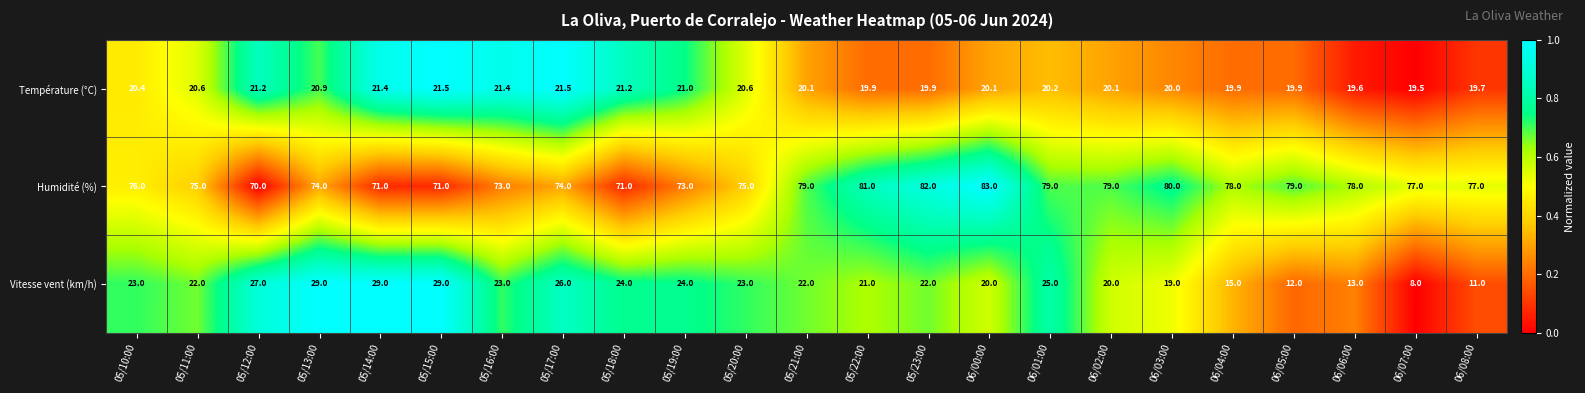

Which label corresponds to the largest value in the chart?

06/00:00